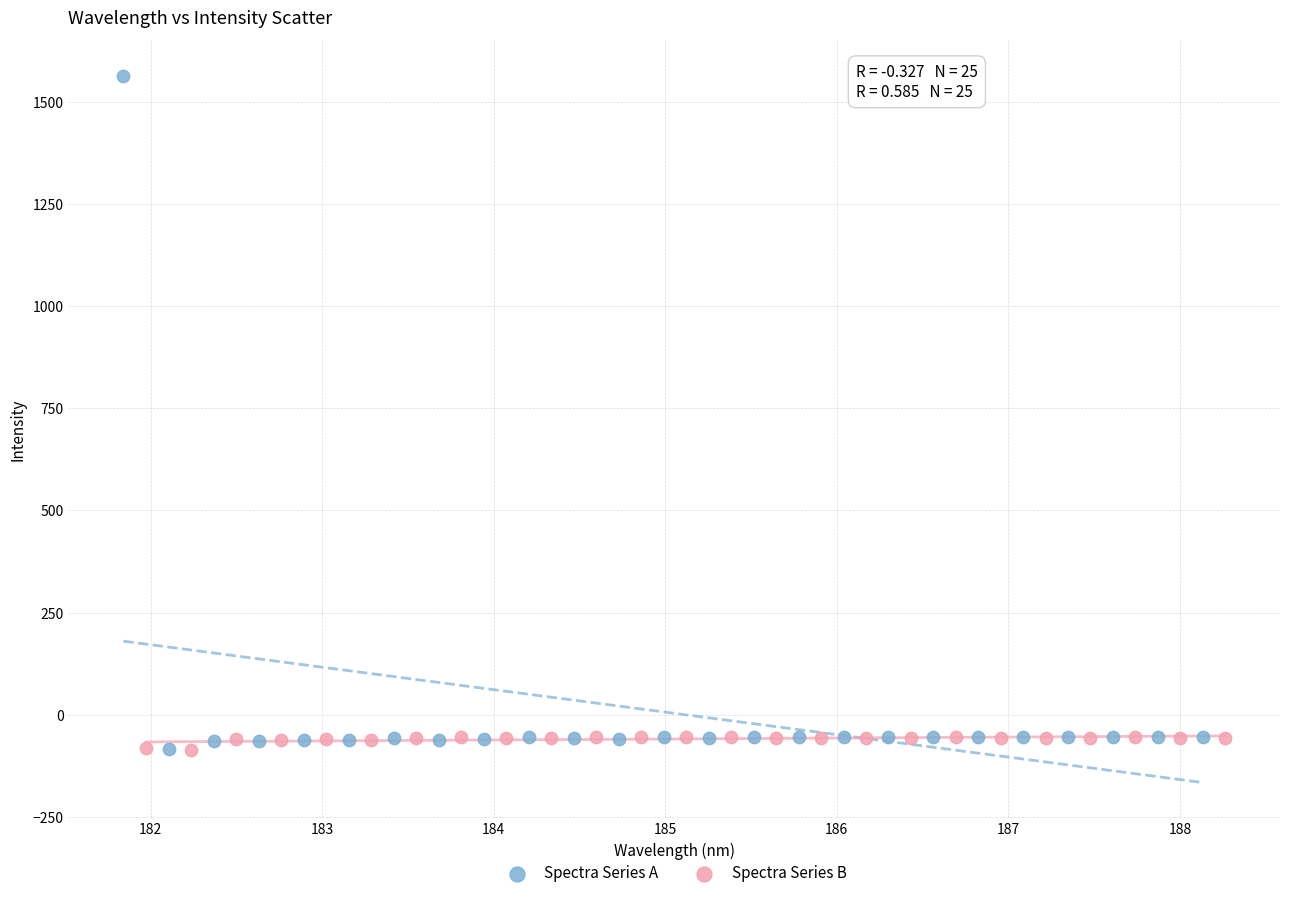

Which series contains the highest Y value?

Spectra Series A